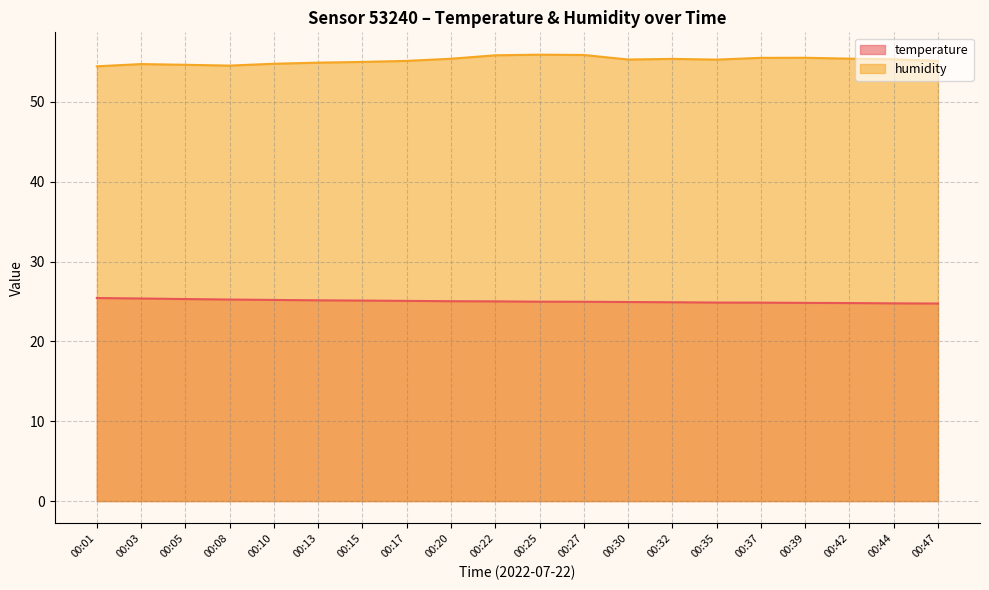

At which category does humidity reach its first local peak?

00:03